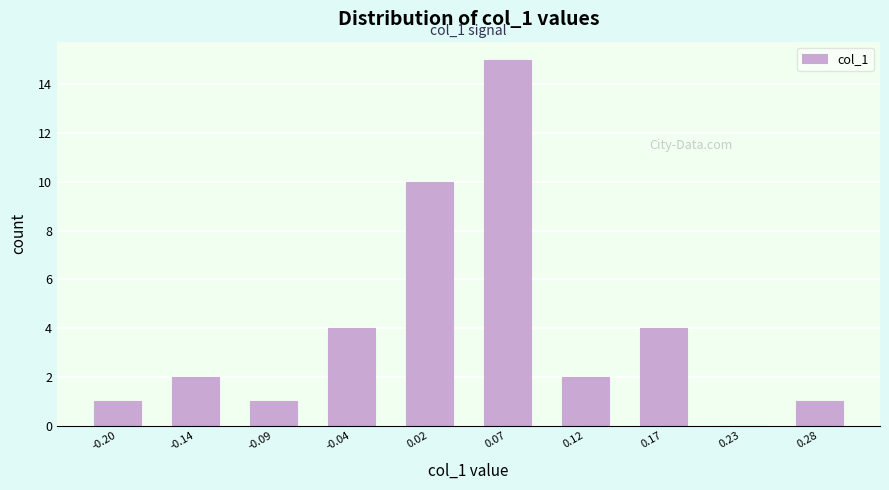

Which range on the x-axis has the tallest bar?

0.04 to 0.09